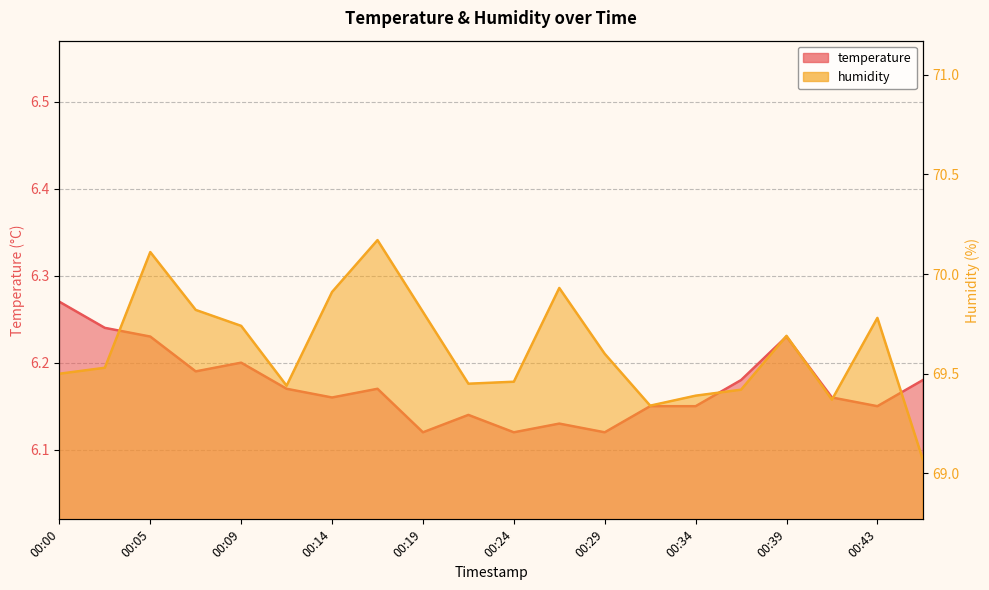

At which category does temperature reach its first local valley?

00:07